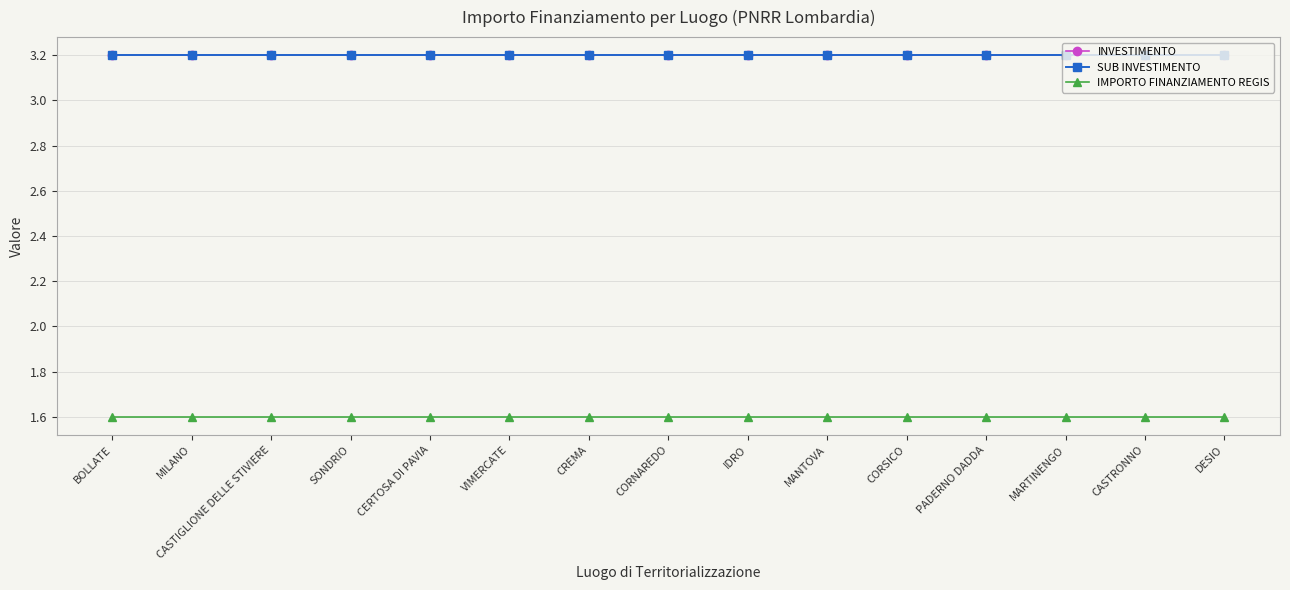

True or false: SUB INVESTIMENTO has a value of 3.2 at DESIO.

True